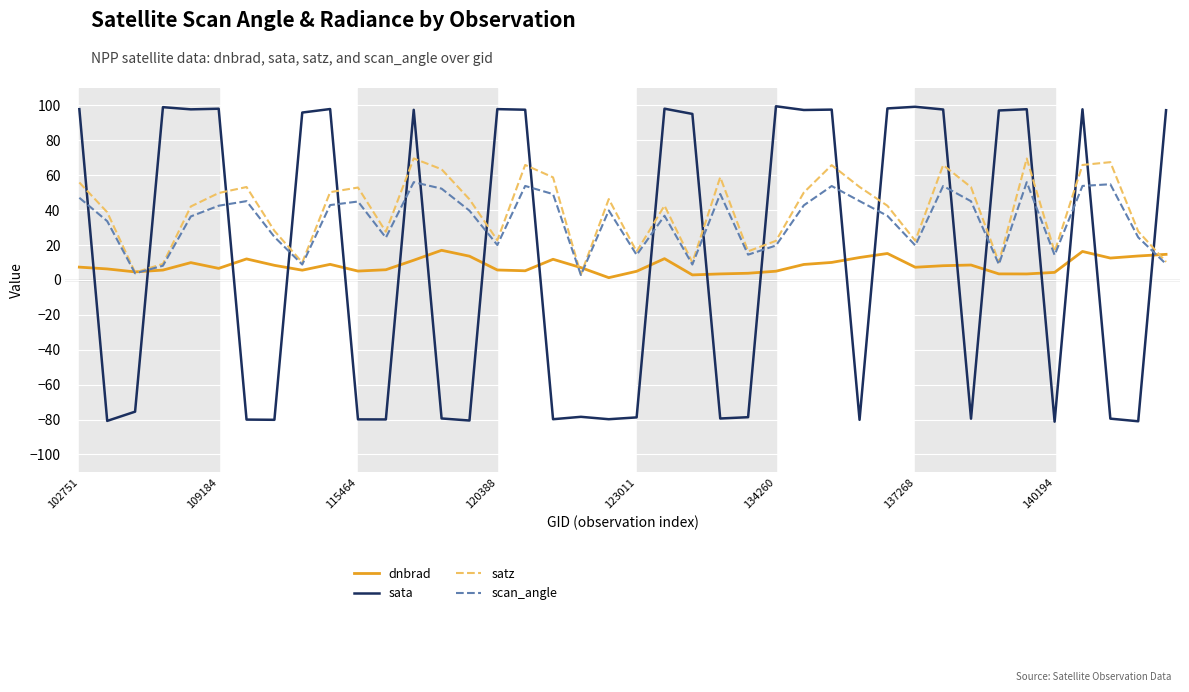

Which series has the largest range (max minus min)?

sata